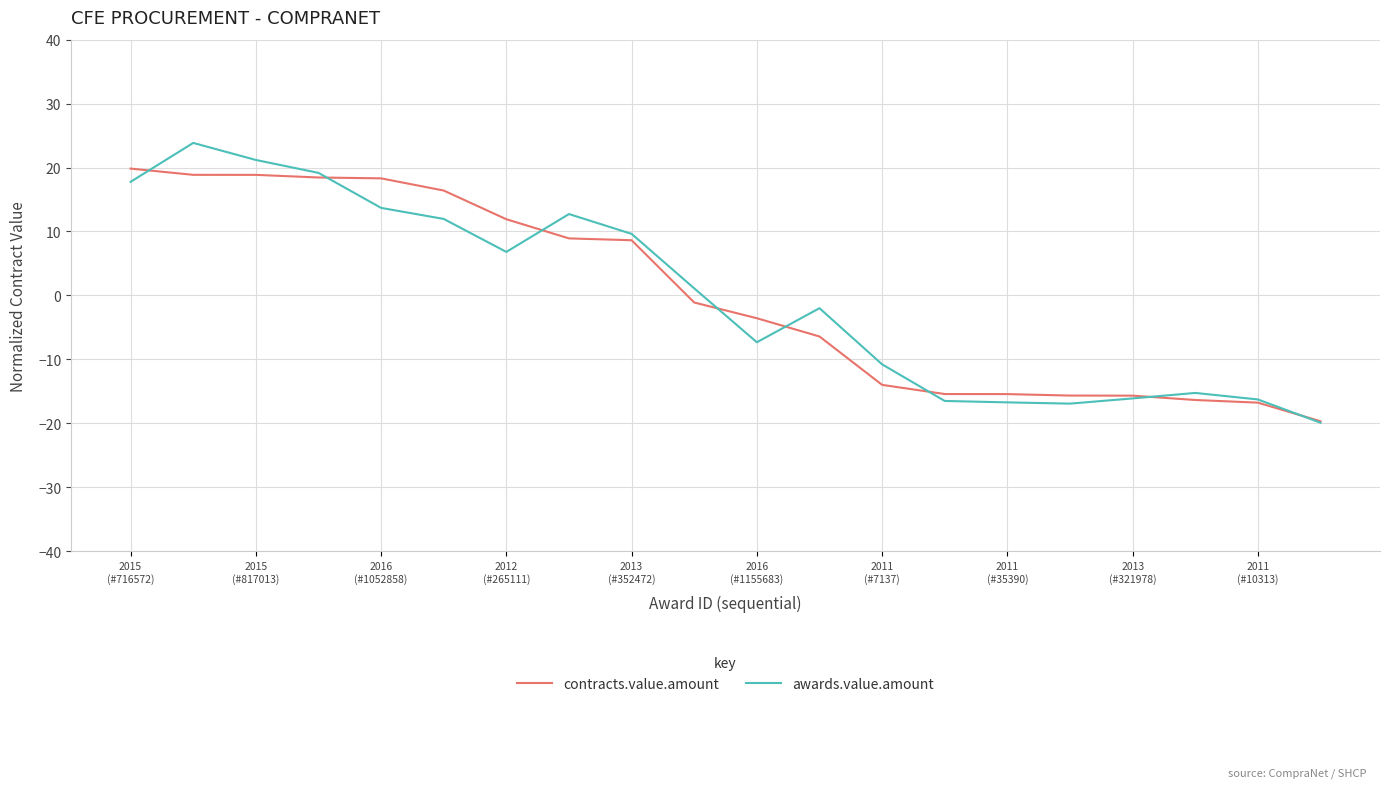

Rank the series by their maximum value, from lowest to highest.

contracts.value.amount, awards.value.amount